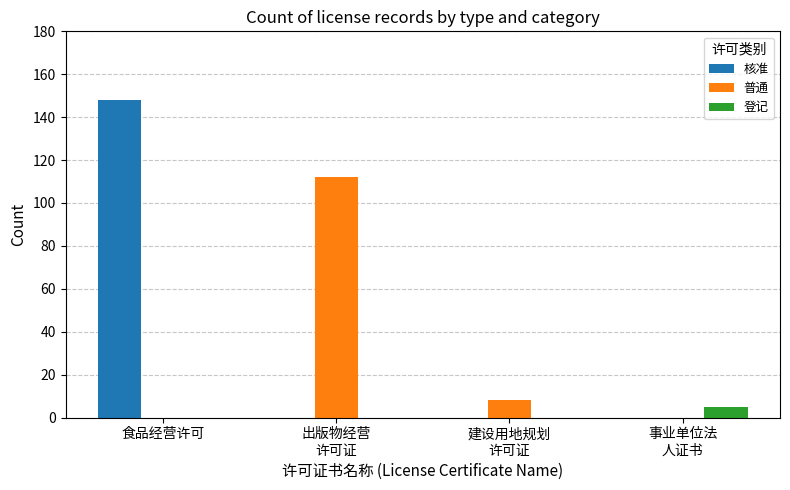

What is the average value of the 普通 series?

30